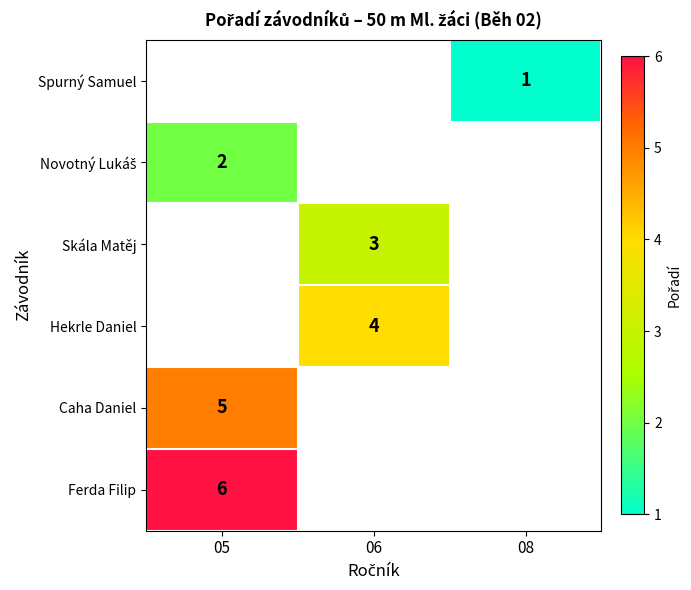

At which category does the chart reach its minimum across all series?

08